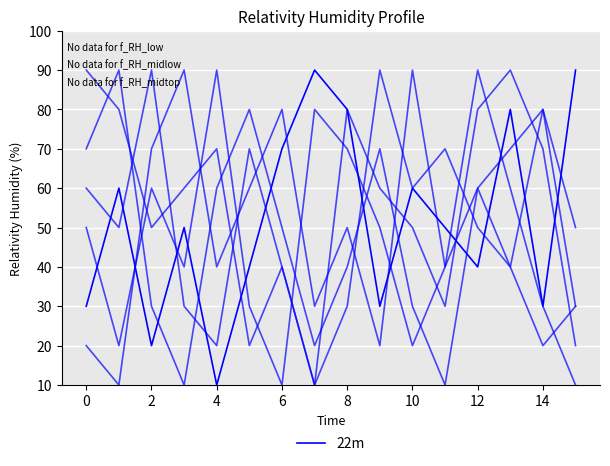

Is this an area chart (filled region under the line)?

No